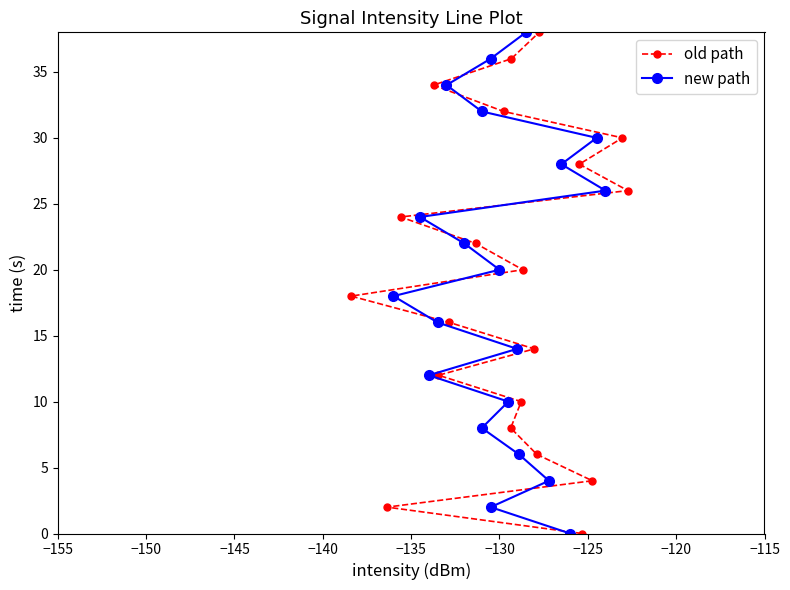

What is the value of the old path point at the 13th from the left?

14